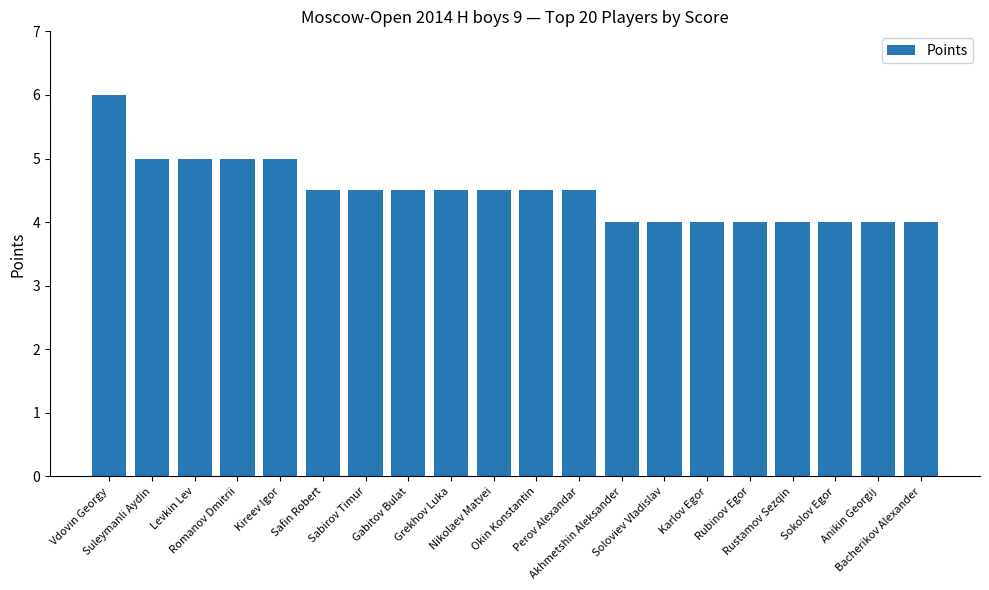

What is the label of the 17th bar from the right?

Romanov Dmitrii